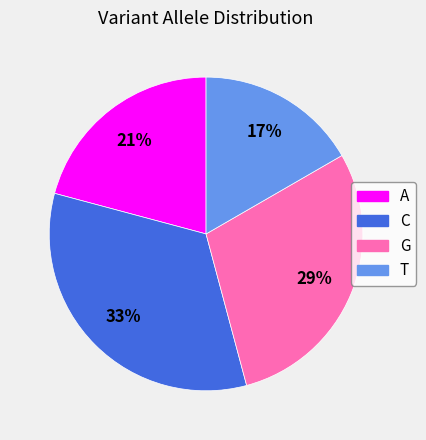

To the nearest percent, what portion does C represent?

33%